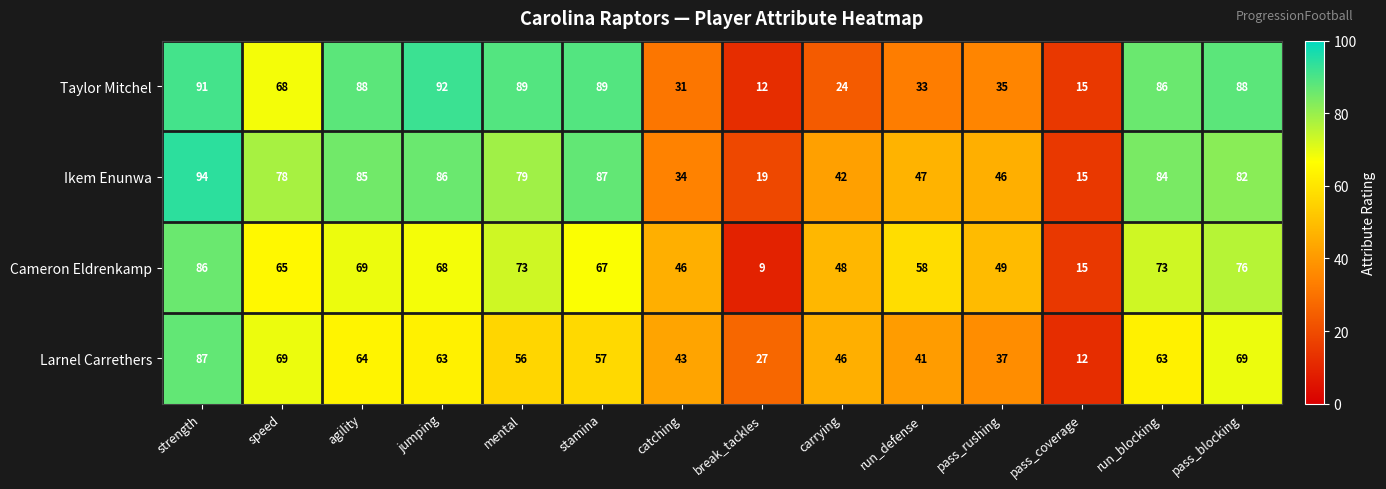

List the series in order of their peak value, highest first.

Ikem Enunwa, Taylor Mitchel, Larnel Carrethers, Cameron Eldrenkamp